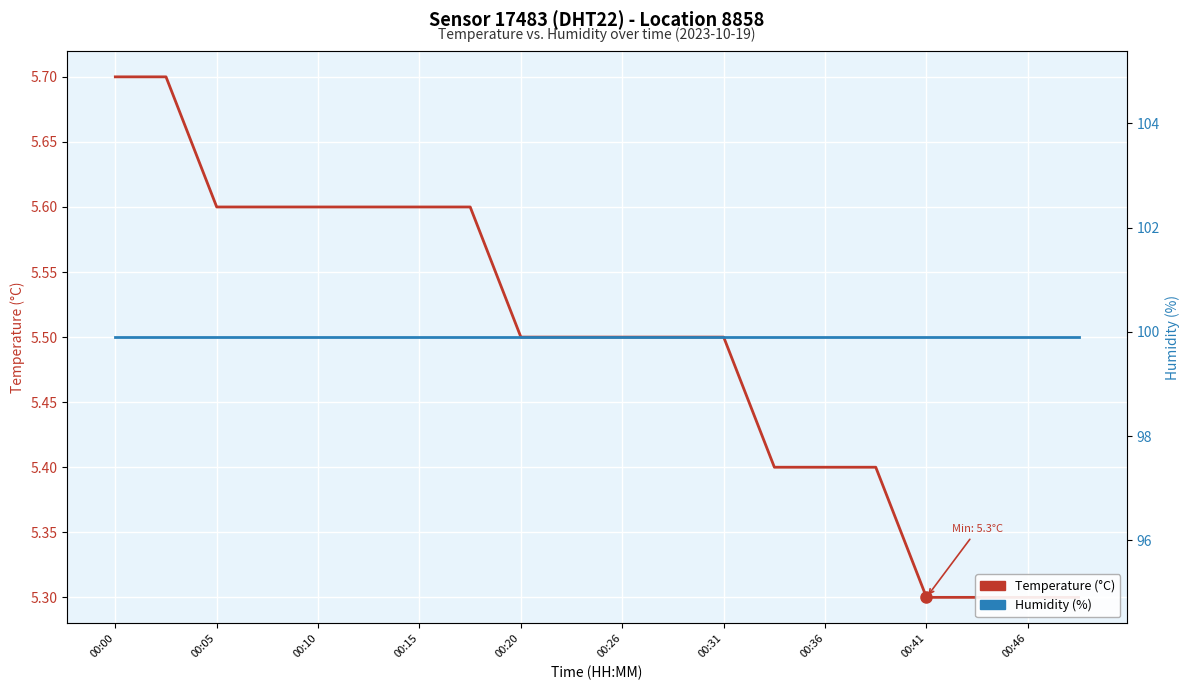

True or false: Humidity (%) and Temperature (°C) cross at least once.

False